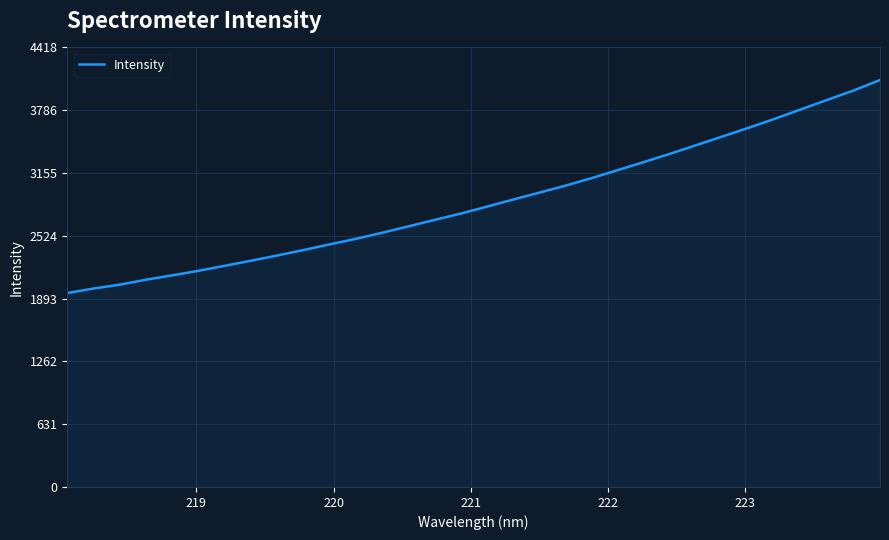

What is the difference between the maximum and minimum values?

2141.4